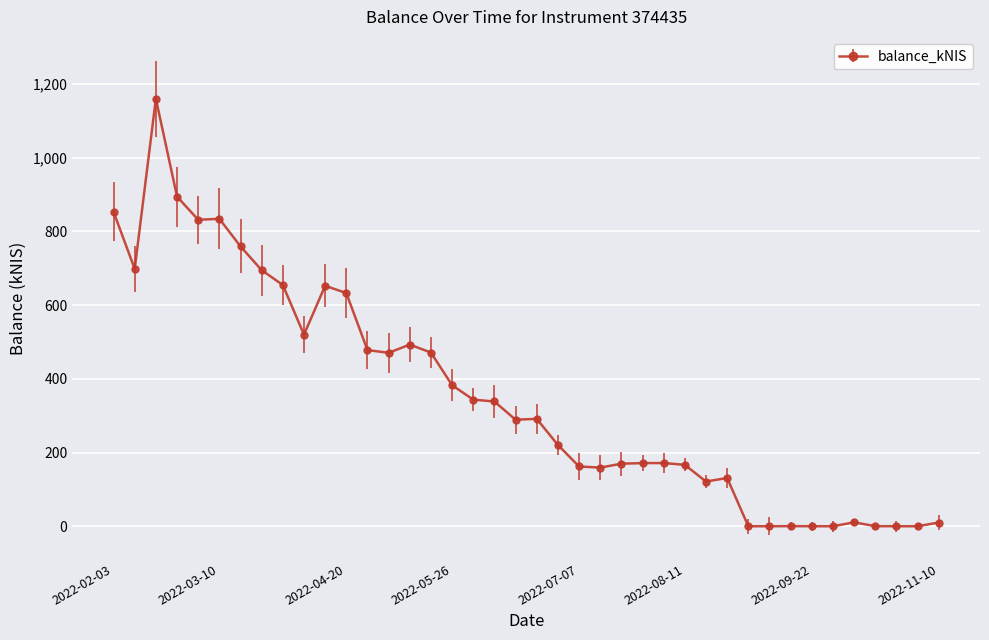

True or false: the data has more than 1 interior local peaks.

True